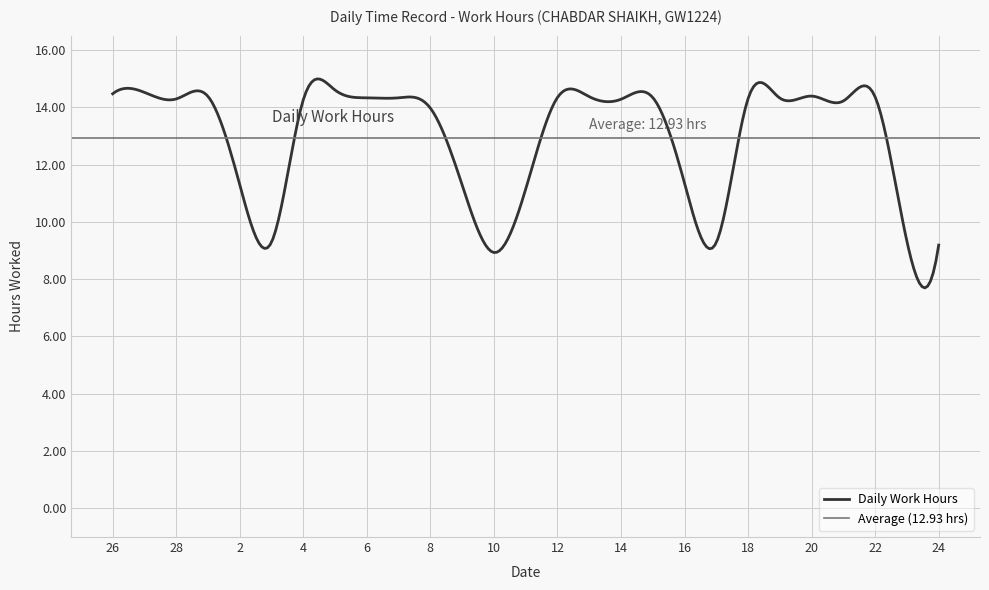

What is the greatest value displayed?

14.6